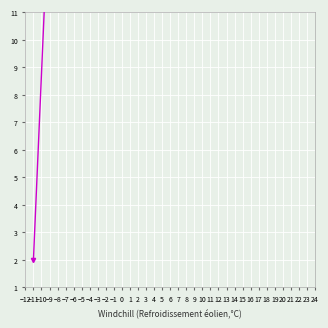

Which series changed the most between −3 and −1?

Resultat 1